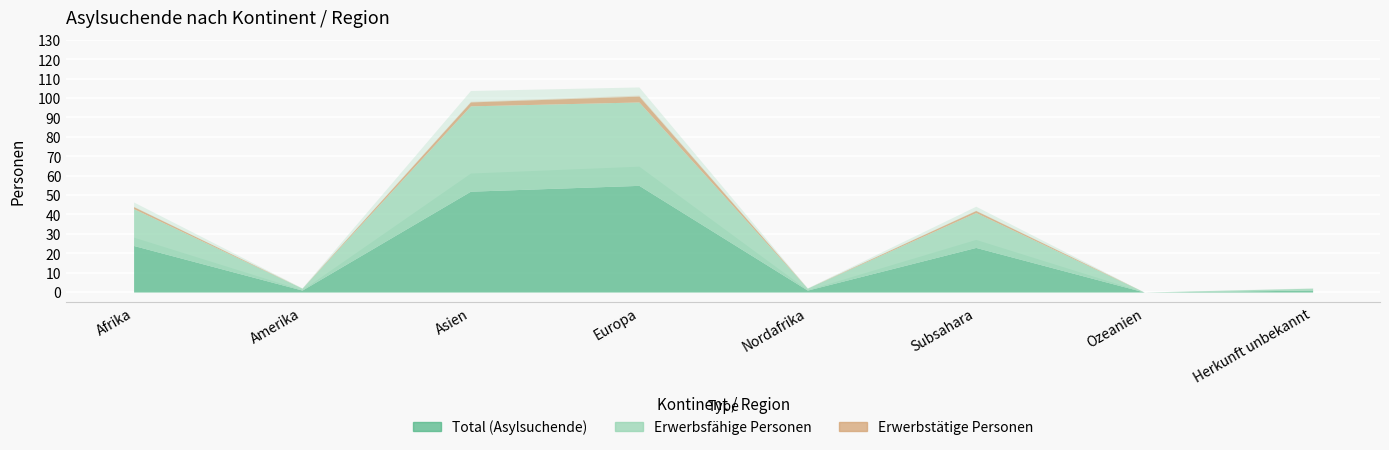

Between Ozeanien and Europa, which is larger?

Europa